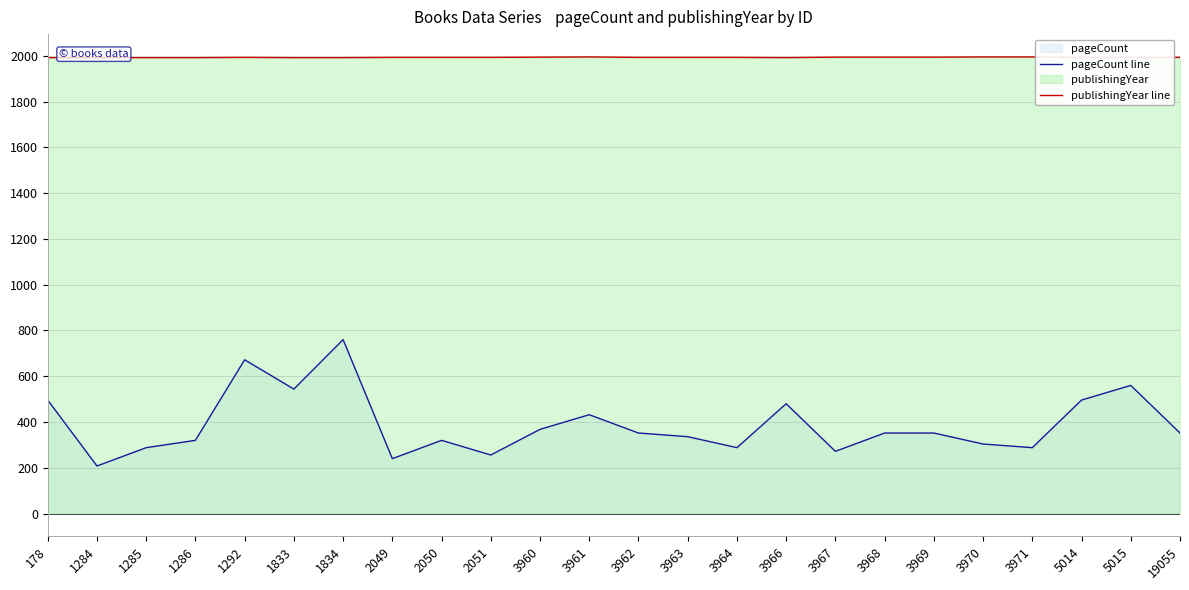

What is the lowest value of the publishingYear line series?

1992